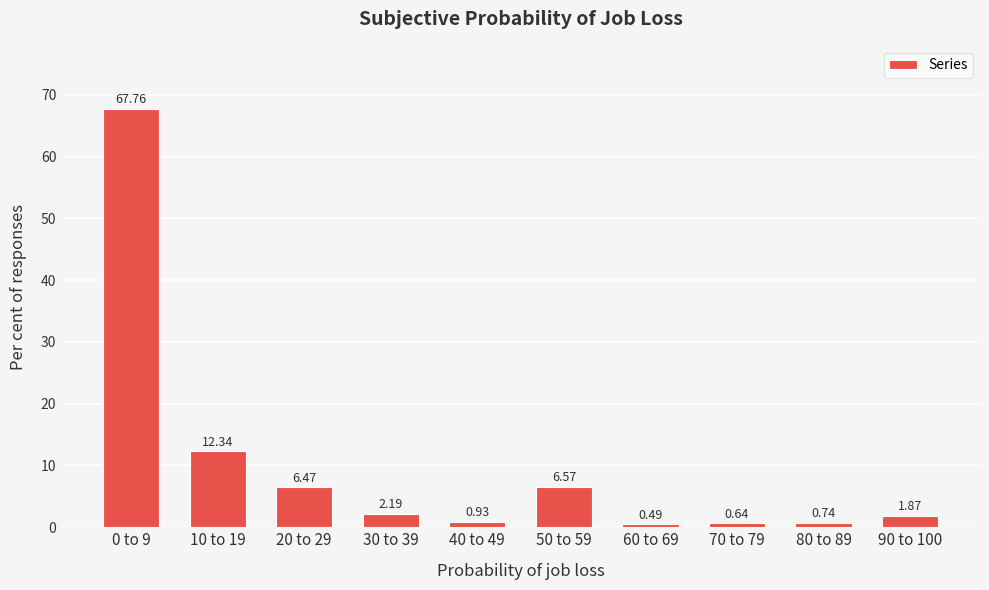

Are the bars horizontal?

No